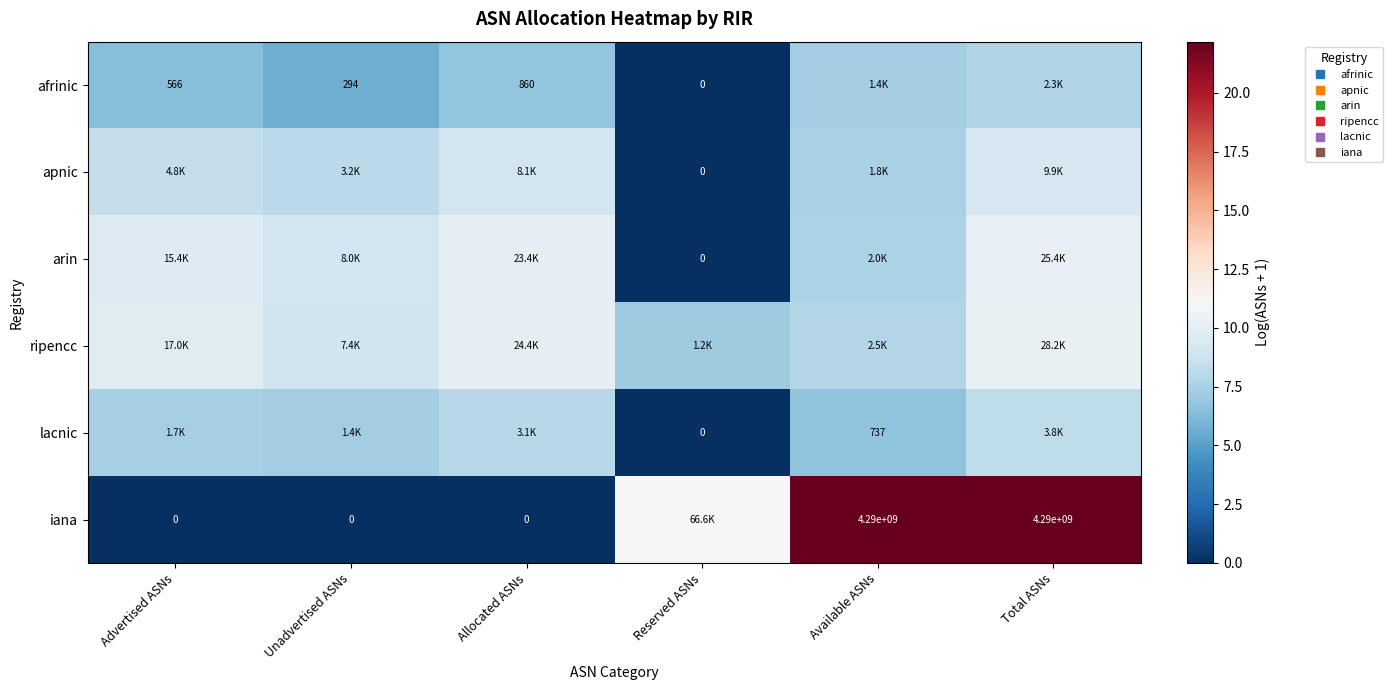

What is the difference between the maximum and minimum values in the ripencc series?

3.1